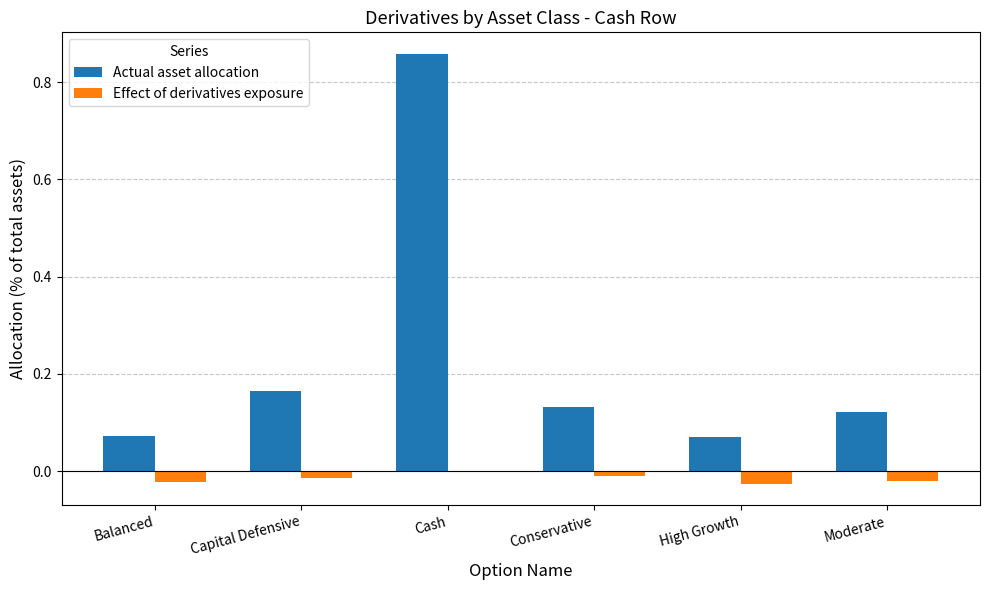

The value of Effect of derivatives exposure at Capital Defensive is -0.0. True or false?

True